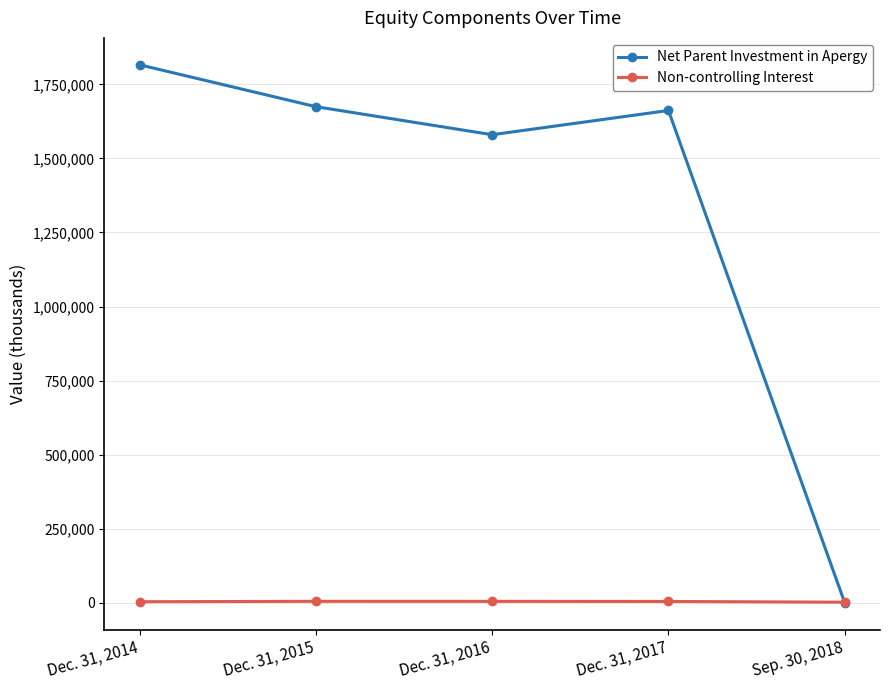

At which category does the chart reach its peak across all series?

Dec. 31, 2014